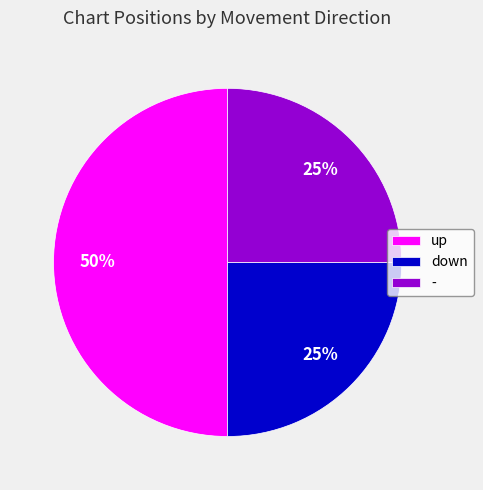

To the nearest percent, what percentage of the pie is -?

25%